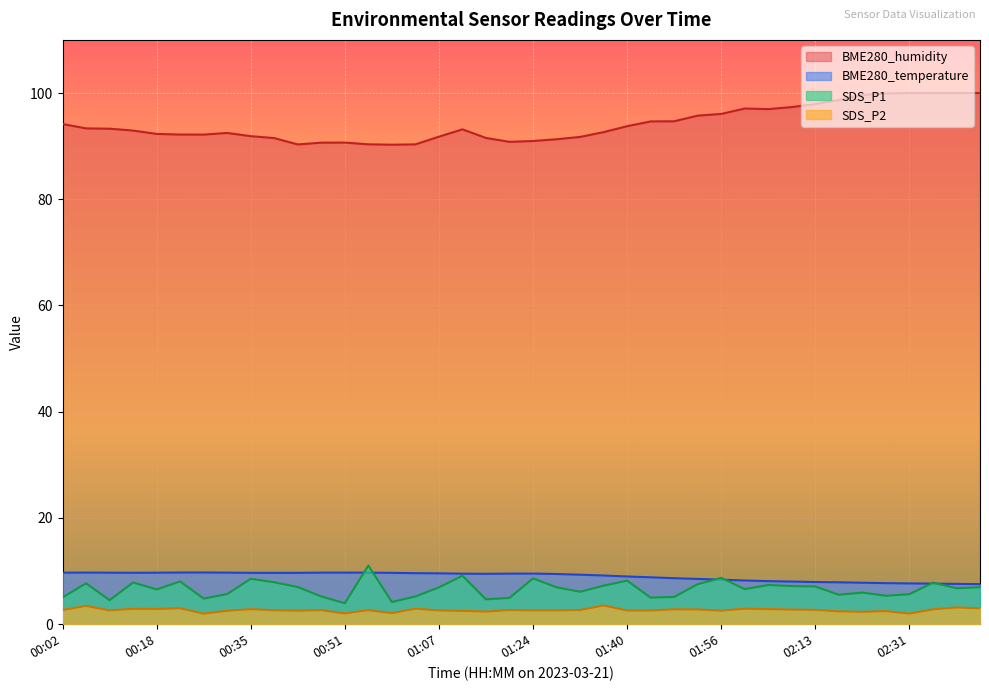

At which label does SDS_P2 first exceed 2?

00:02